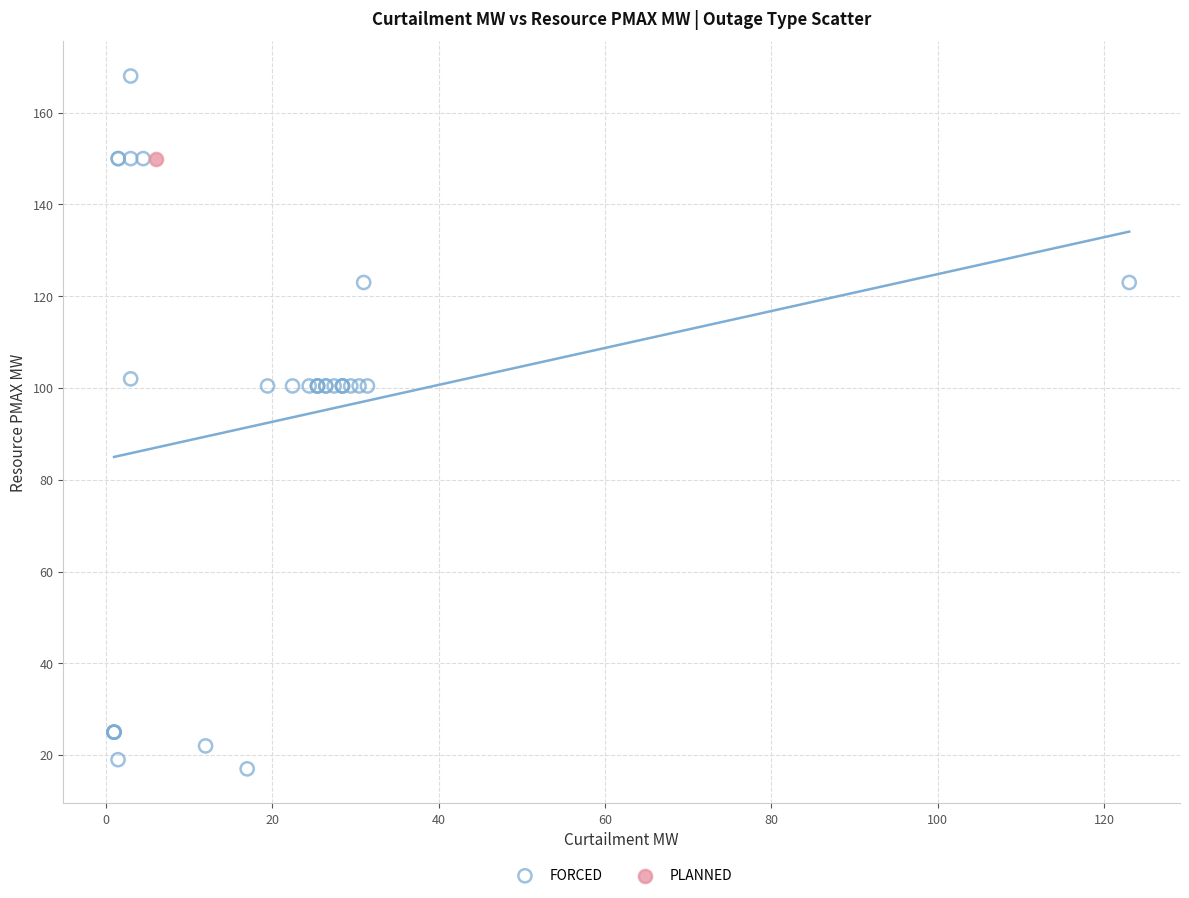

What are all the series names shown in the legend?

FORCED, PLANNED